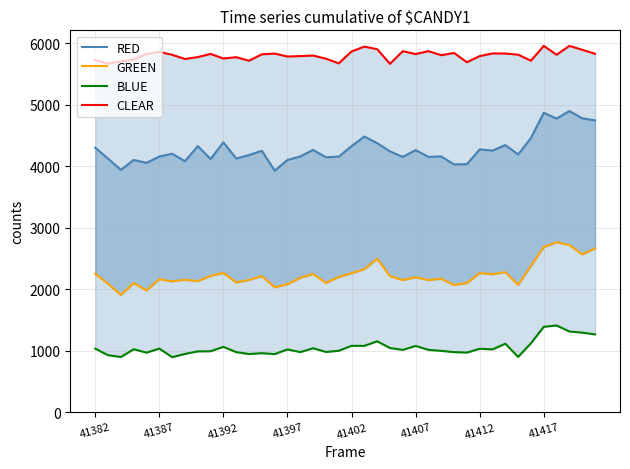

Is the value of BLUE at 41412 greater than the value of CLEAR at 41407?

No